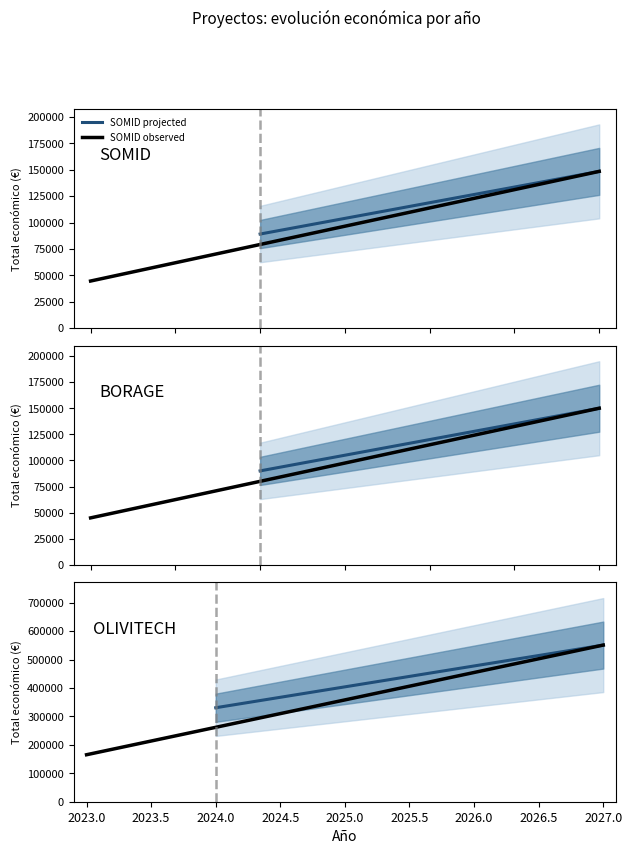

What is the maximum value for Año de finalización?

2027